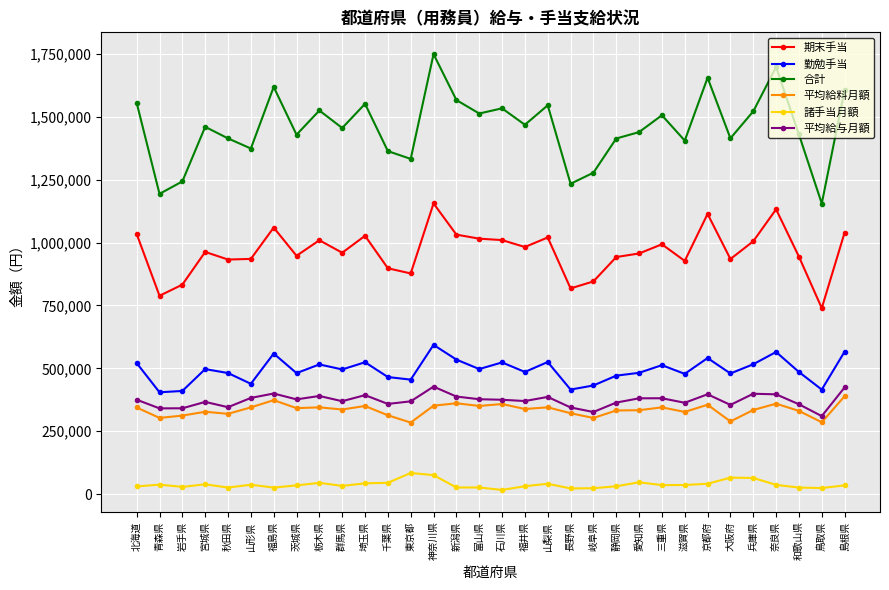

At how many categories does at least one series exceed 1090552?

32